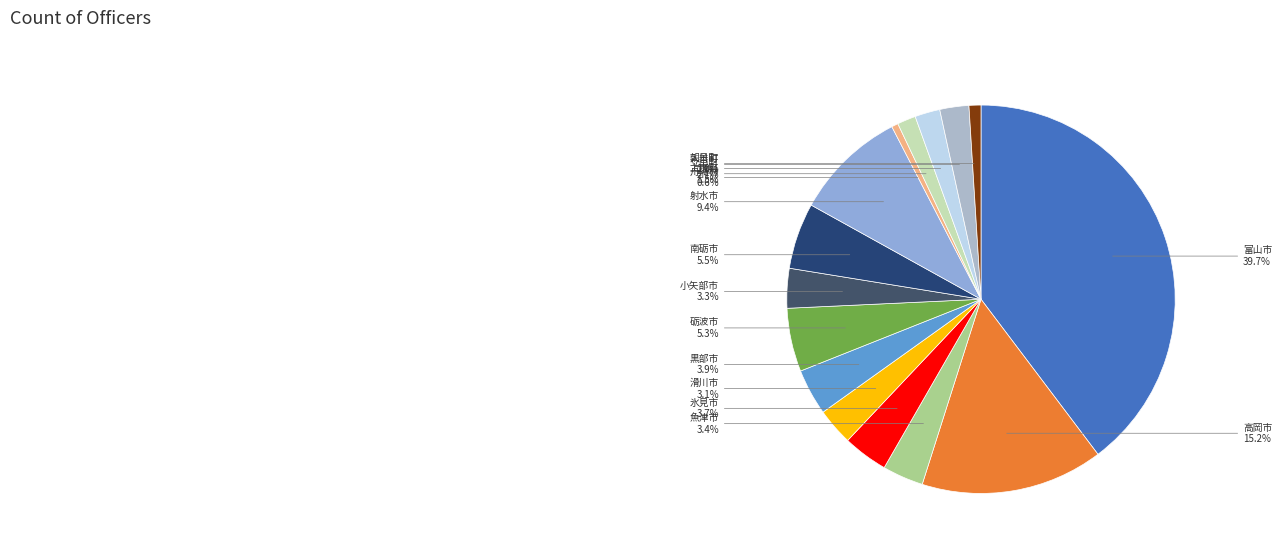

How many segments does this pie chart have?

15